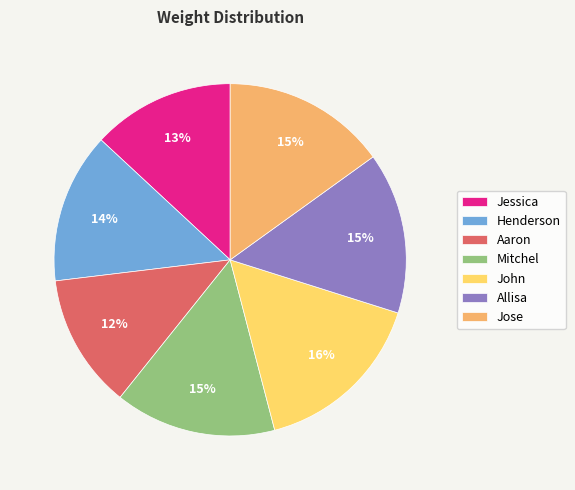

Does any single category account for the majority?

No